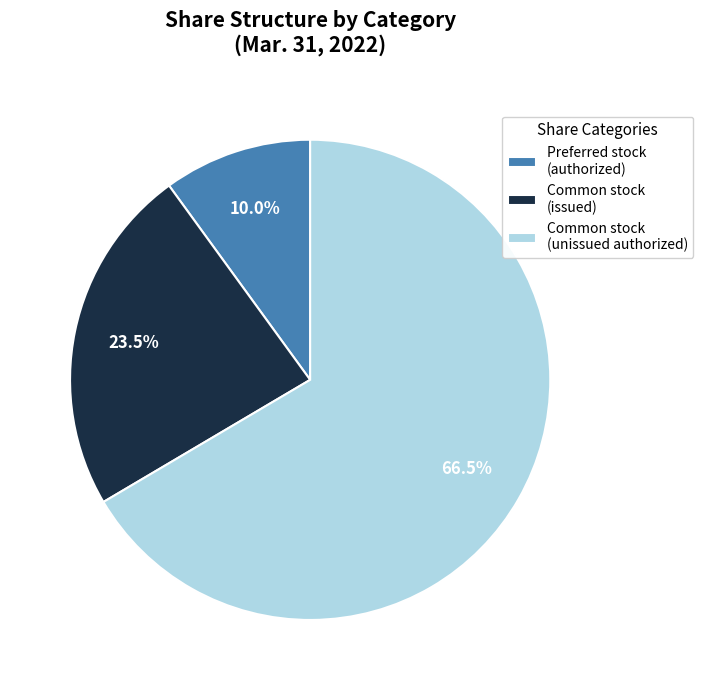

Between Common stock (issued) and Common stock (unissued authorized), which is larger?

Common stock (unissued authorized)